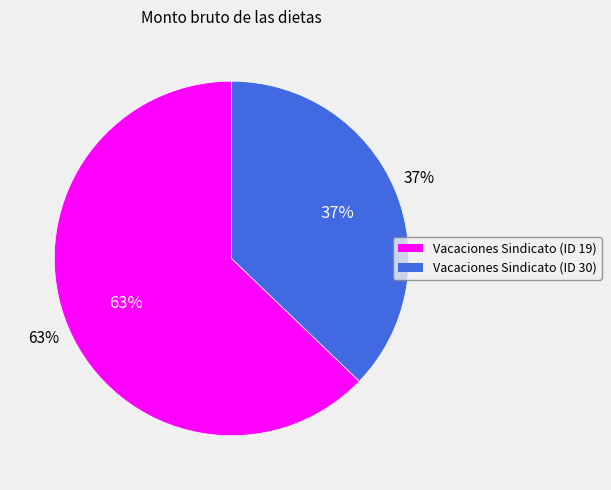

Does any single category account for the majority?

Yes